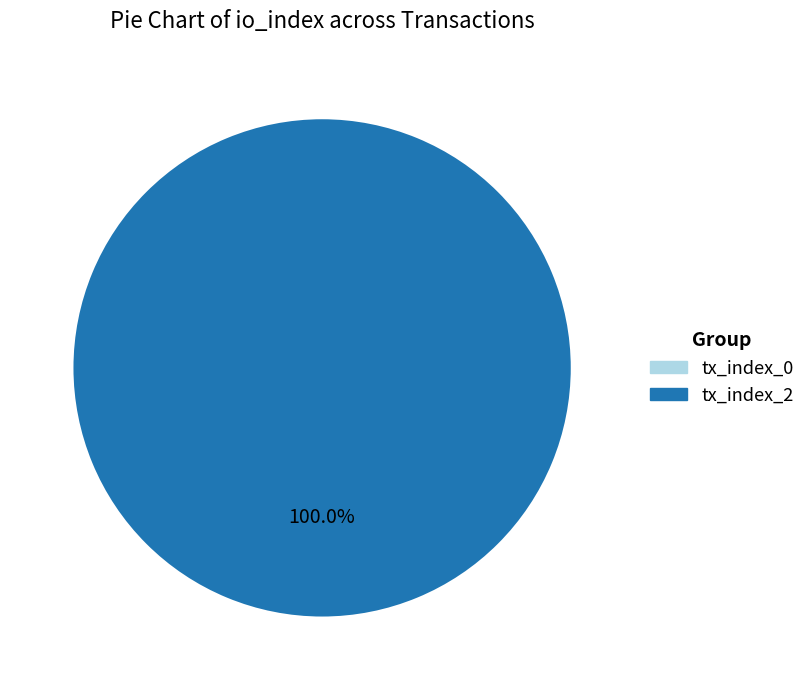

Does any single category account for the majority?

Yes